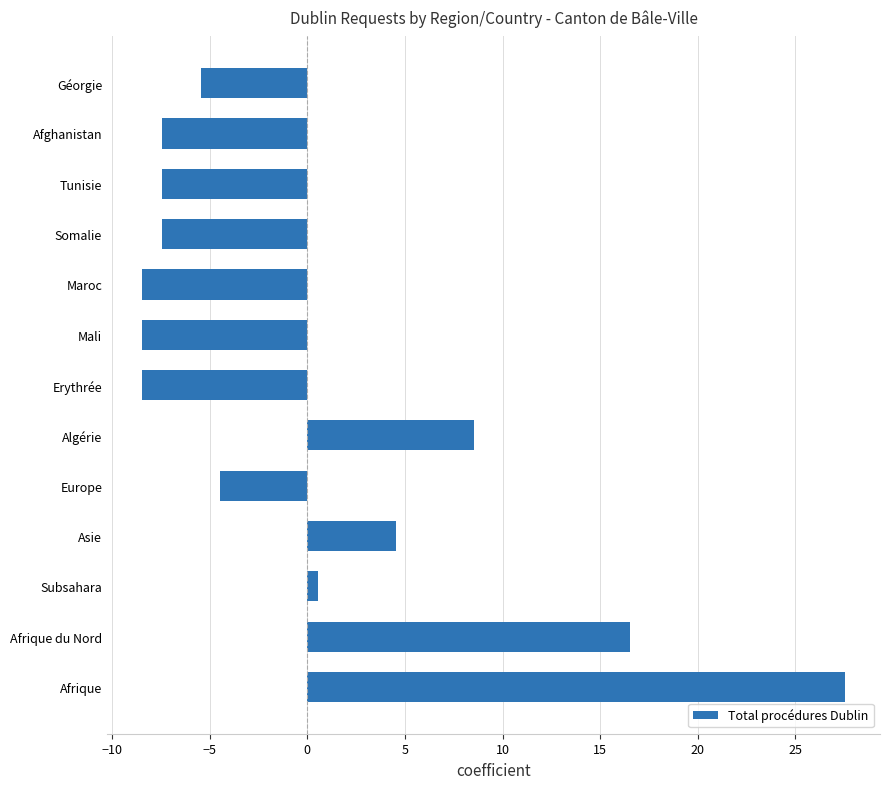

Which has a higher value, Algérie or Afrique du Nord?

Afrique du Nord